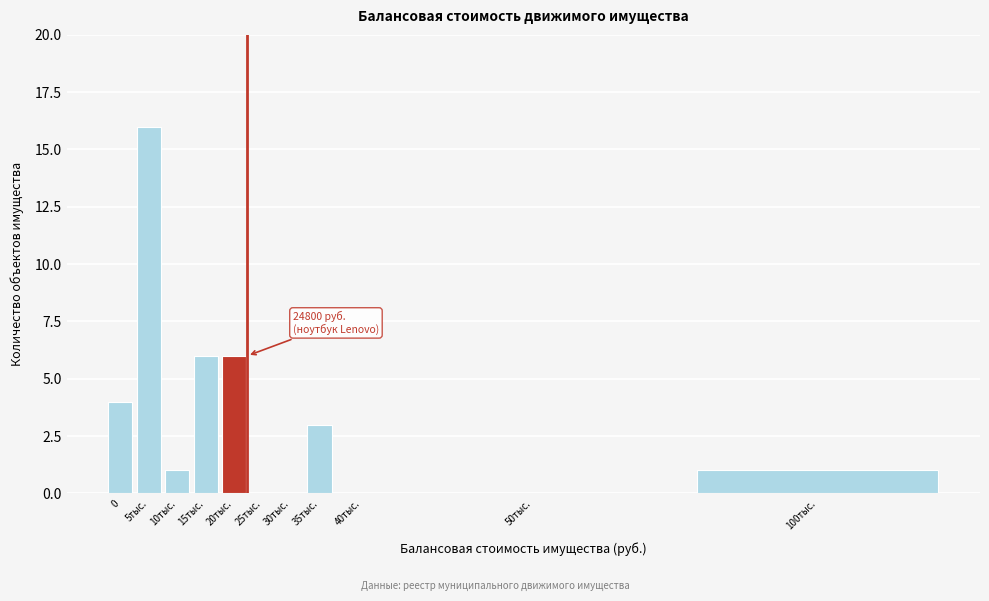

Reading left to right, transcribe all the data shown in this chart.

0=4	5тыс.=16	10тыс.=1	15тыс.=6	20тыс.=6	25тыс.=0	30тыс.=0	35тыс.=3	40тыс.=0	50тыс.=0	100тыс.=1